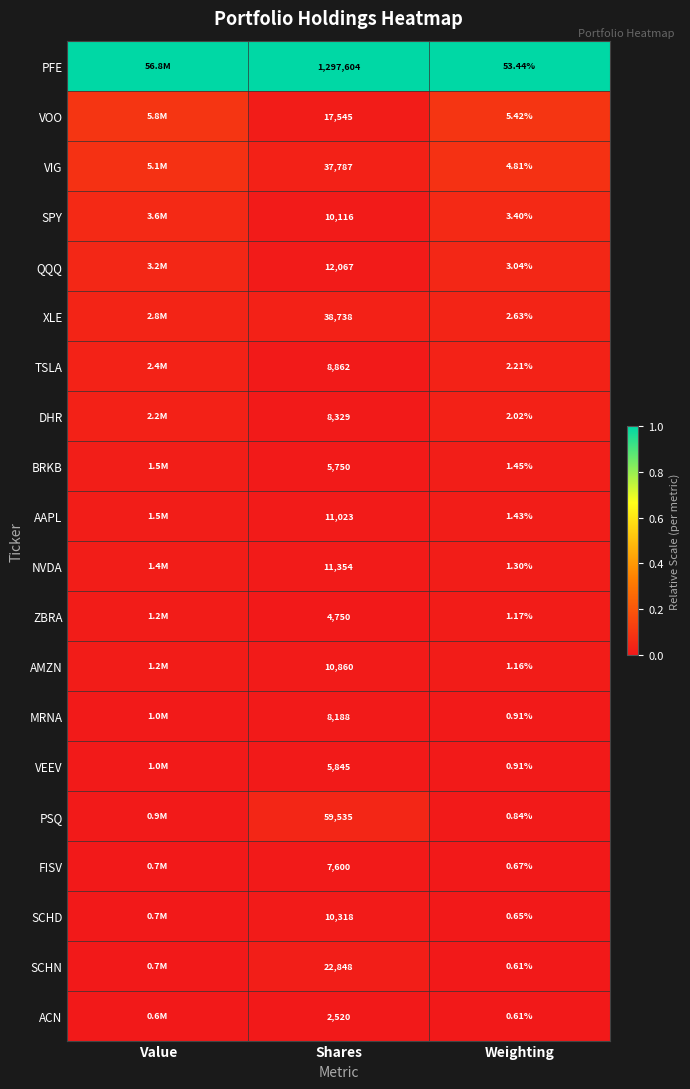

Which series changed the most between Shares and Weighting?

PFE